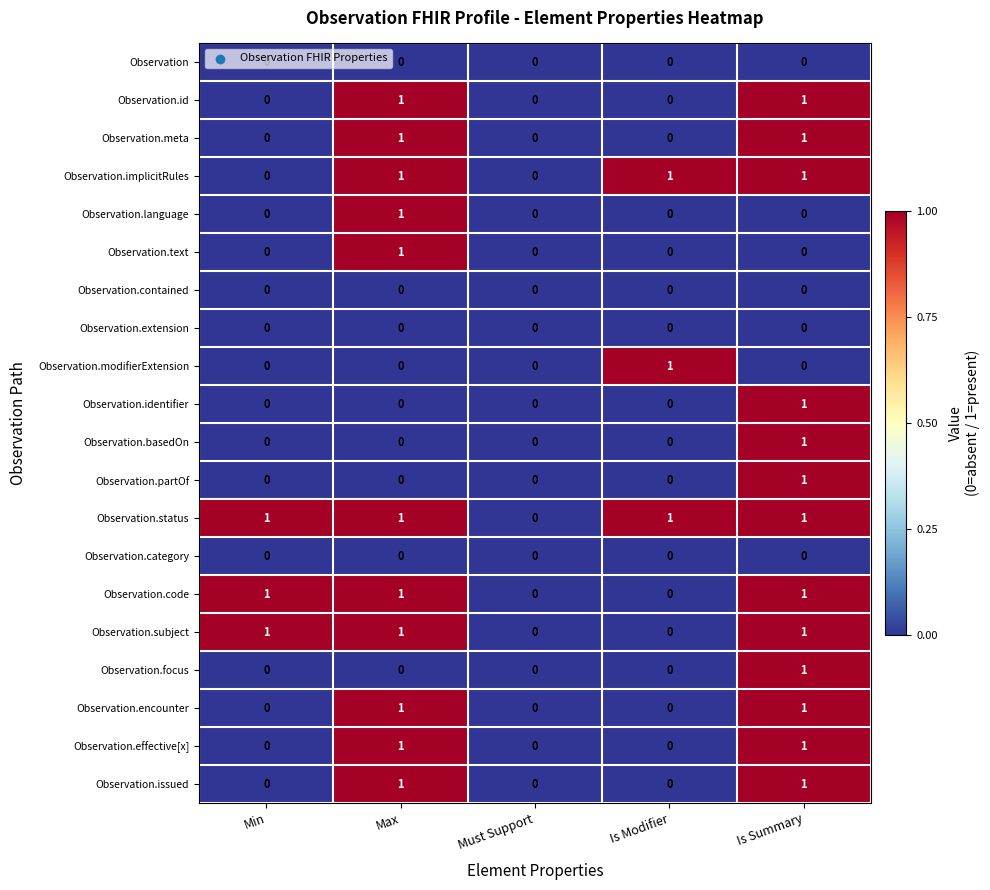

True or false: Observation.modifierExtension has a value of 0 at Is Summary.

True